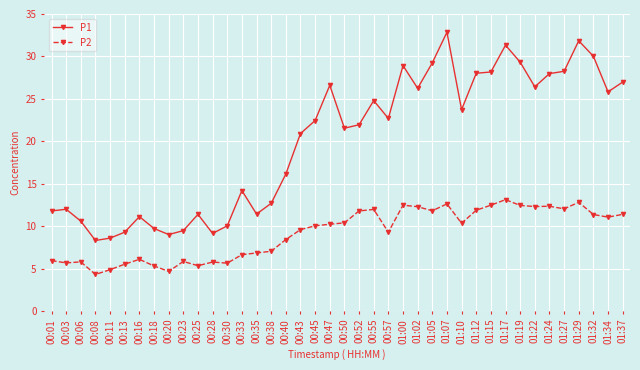

True or false: P1 has more than 2 points higher than both neighbors.

True